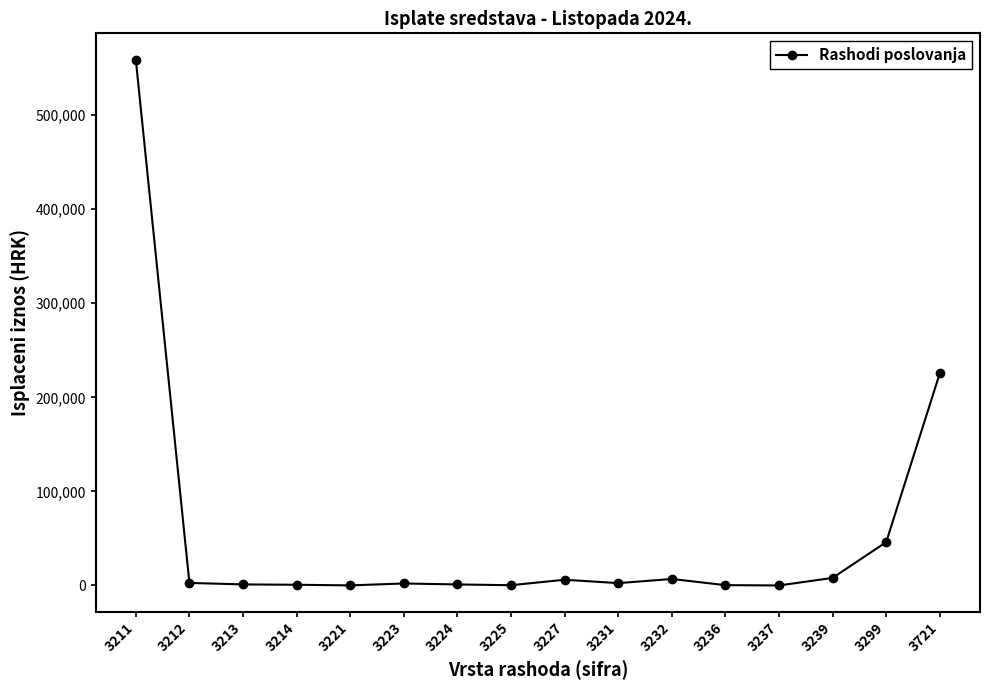

Which has a higher value, 3299 or 3231?

3299